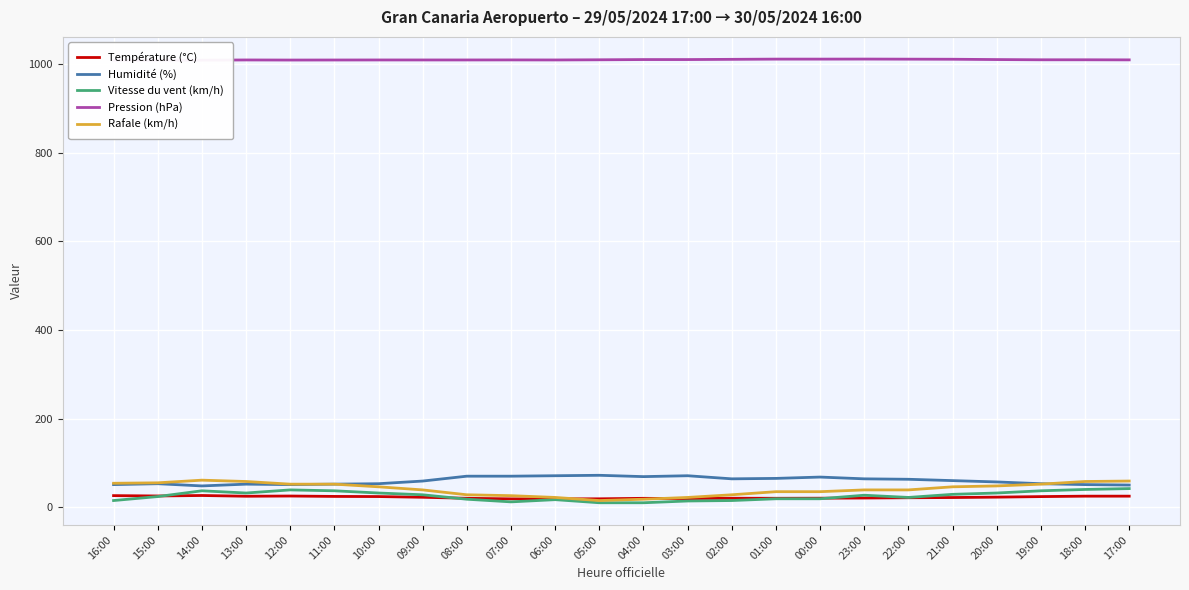

True or false: Pression (hPa) and Humidité (%) intersect in this chart.

False